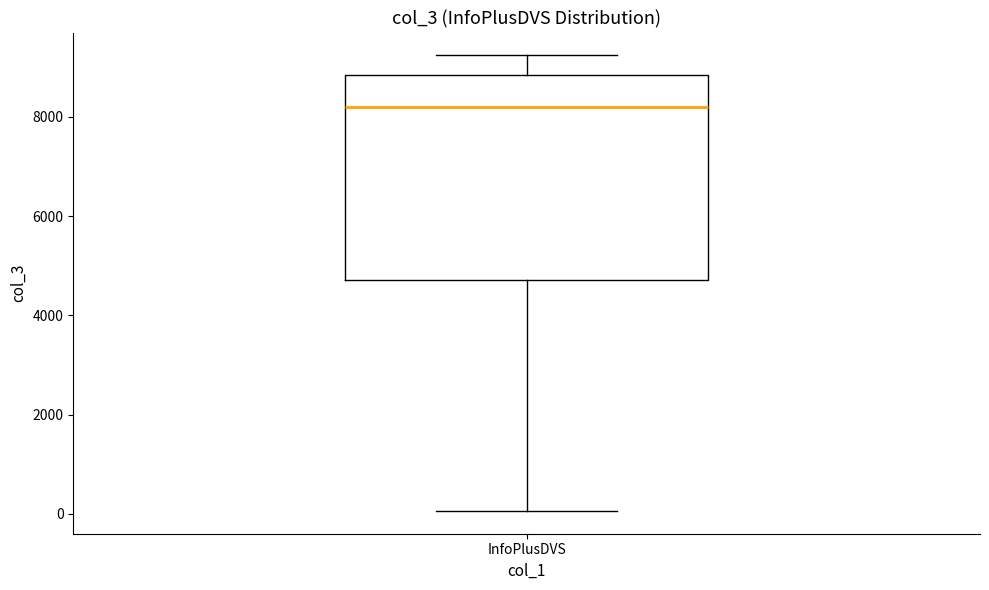

Read this box plot against the y-axis: the position of the median line, the range covered by the box, and the ends of both whiskers. The values are not printed on the chart, so give them approximately, as read against the axis.

median 8200, box 4800 to 8800, whiskers 0 to 9200